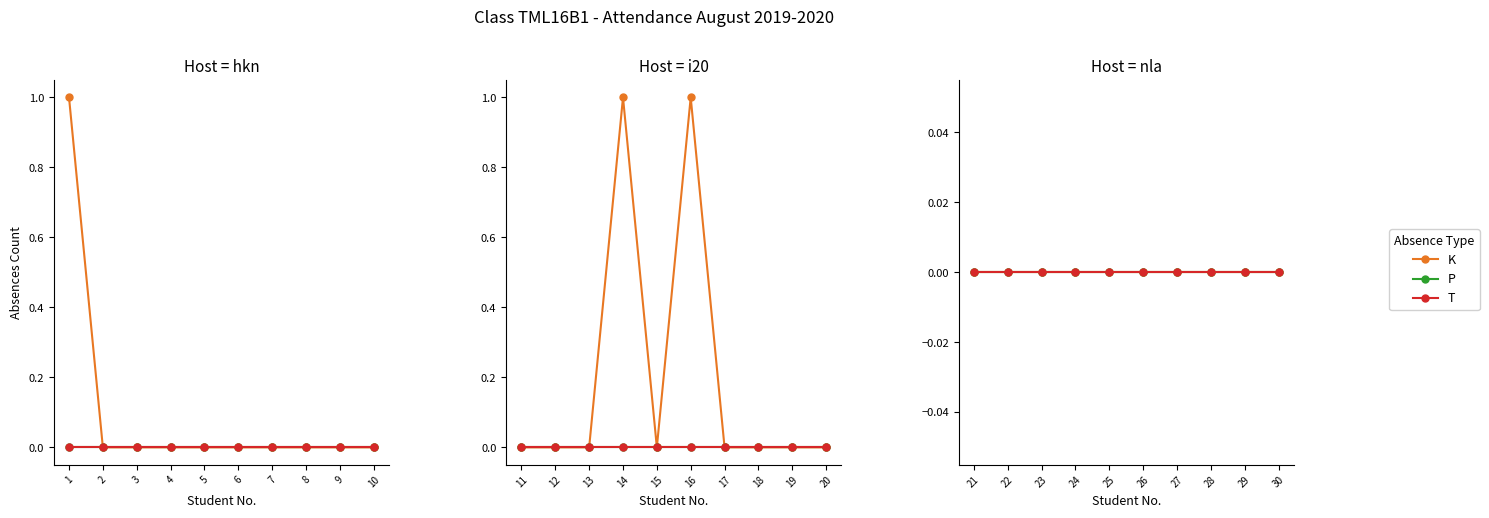

Which has a higher value, 10 or 14?

14